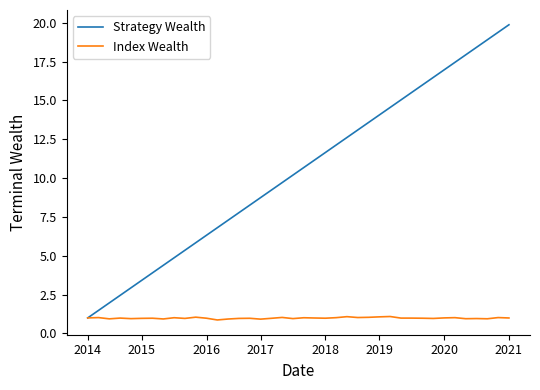

What is the greatest value displayed?

19.9